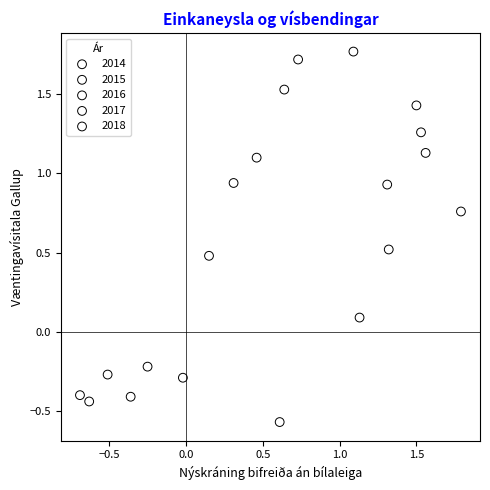

Which series contains the lowest Y value?

2018